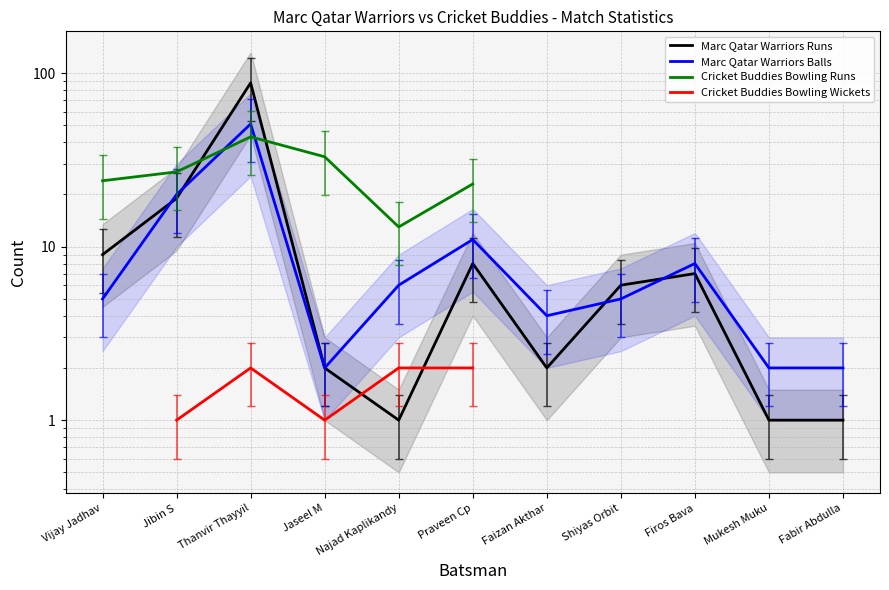

Where is the first local minimum for Marc Qatar Warriors Balls?

Jaseel M